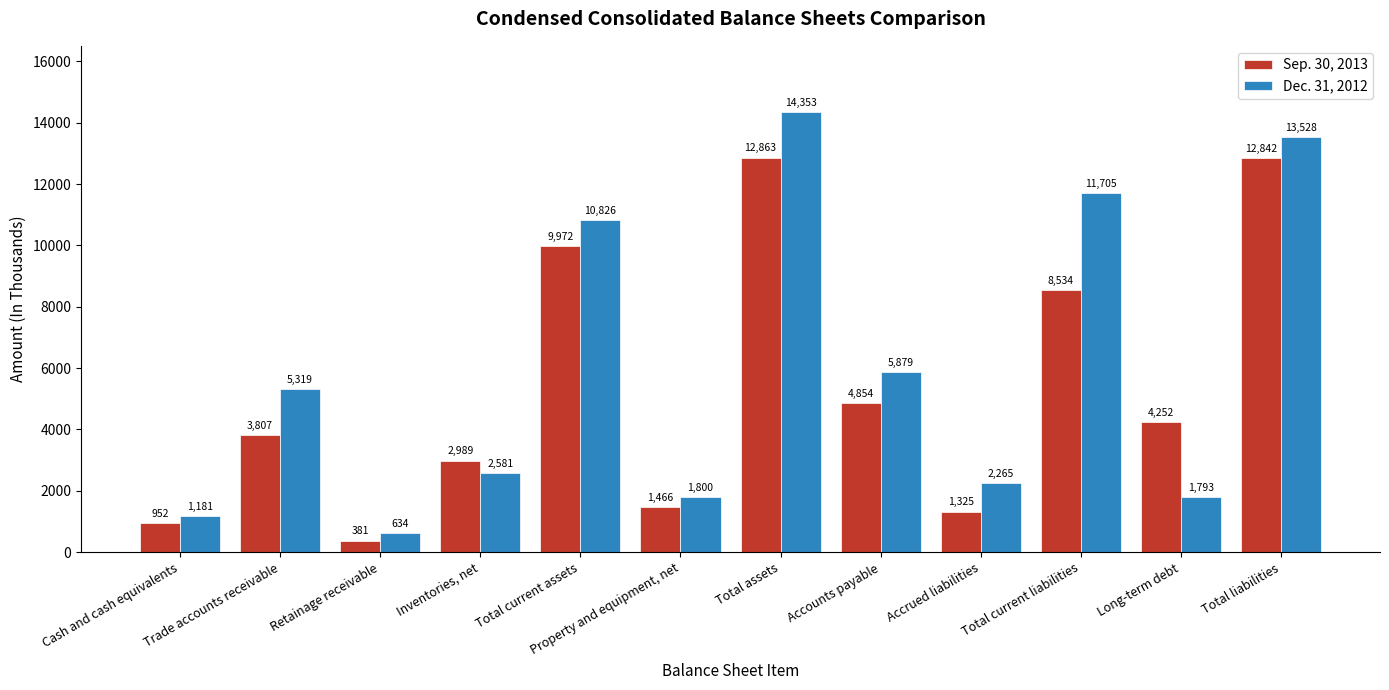

What is the minimum value shown in the chart?

381